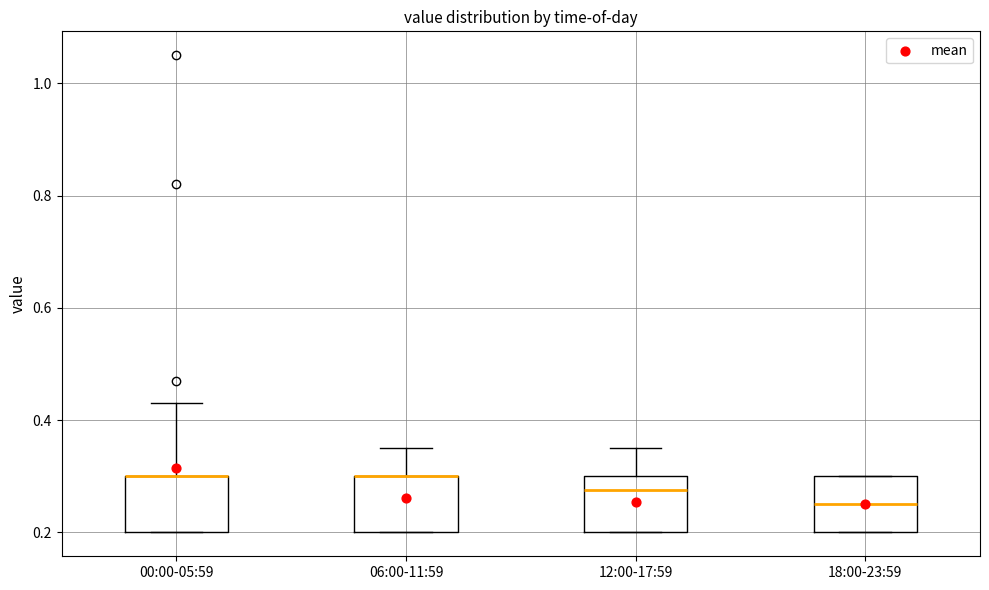

Where does the upper whisker of the box for 06:00-11:59 end on the y-axis? The values are not printed on the chart, so give them approximately, as read against the axis.

0.36